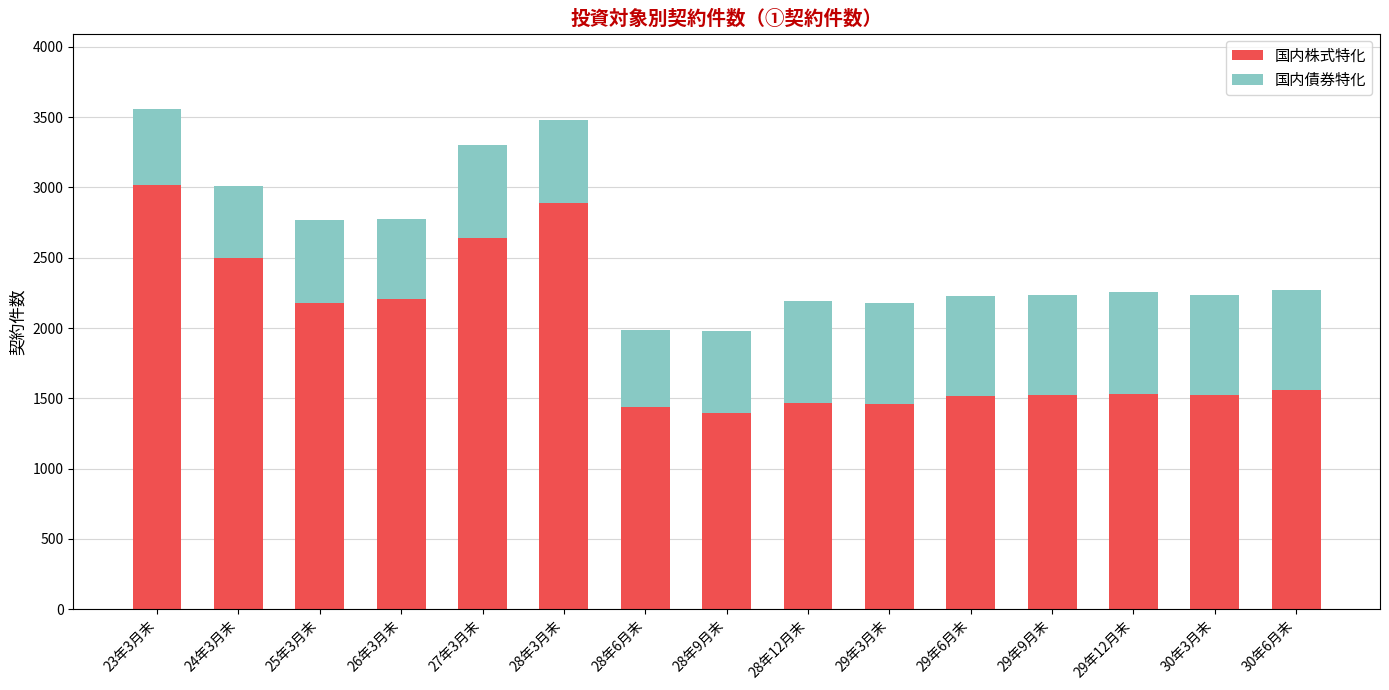

What is the average value of the 国内株式特化 series?

1923